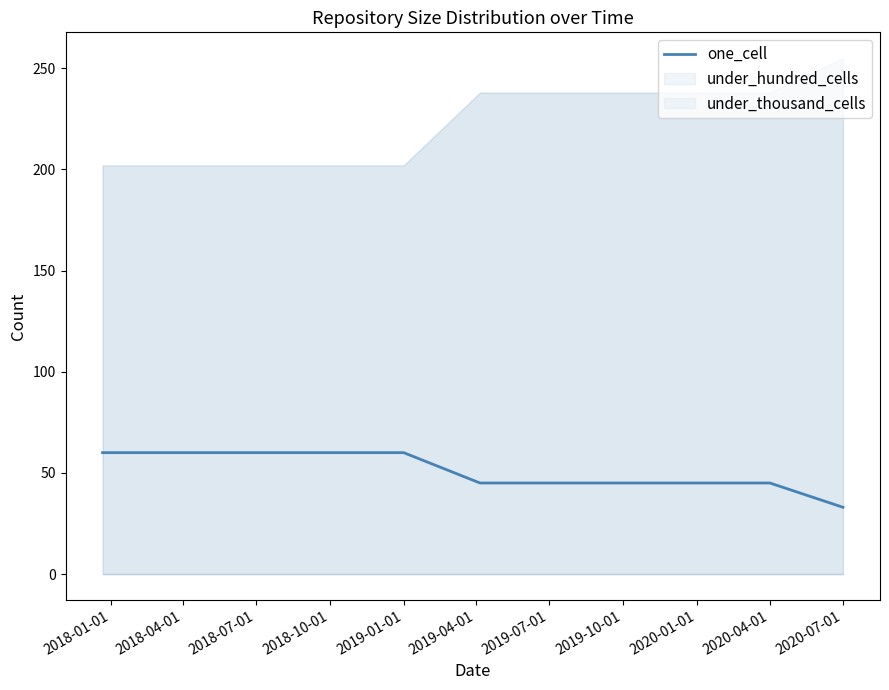

Is this an area chart (filled region under the line)?

No